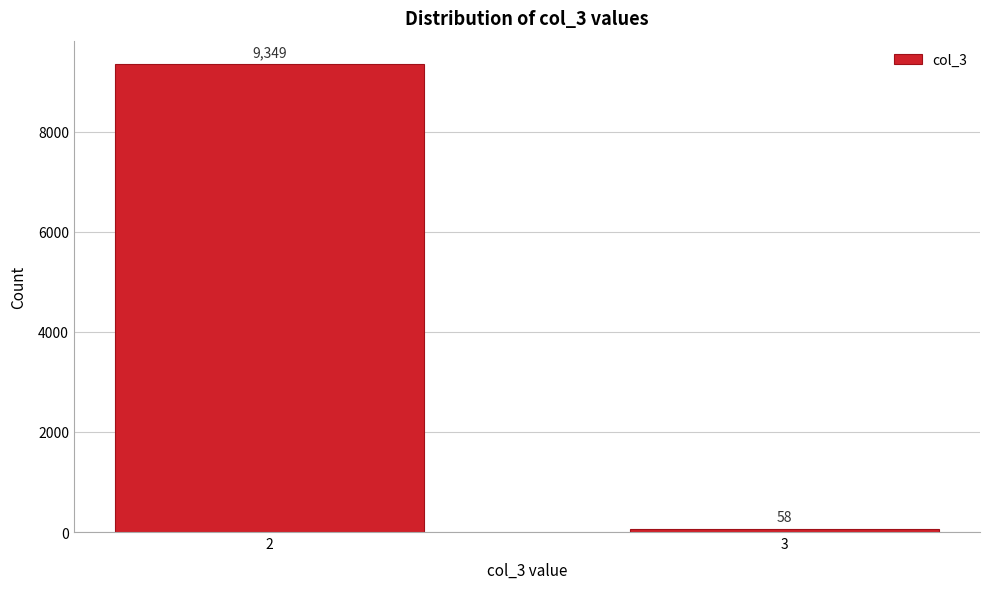

Reading left to right, list all the values displayed in this chart.

9349	58